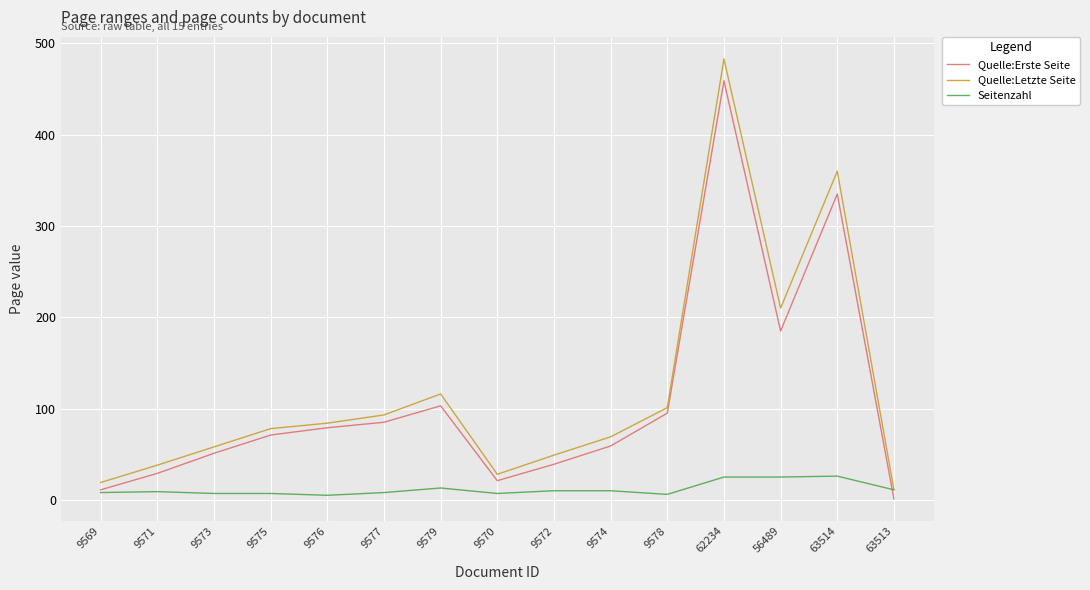

The value of Quelle:Erste Seite at 62234 is 695. True or false?

False